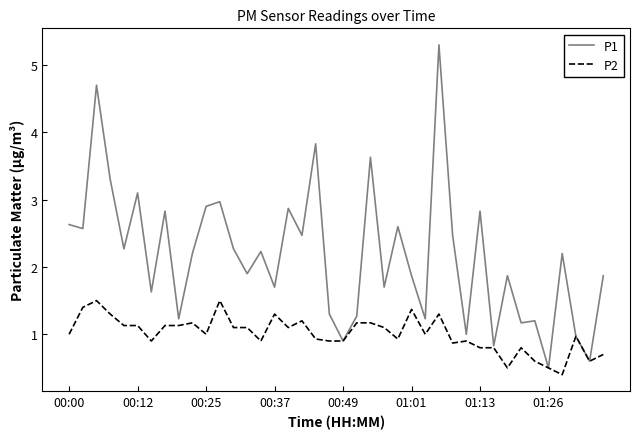

Does the chart have visible grid lines?

No